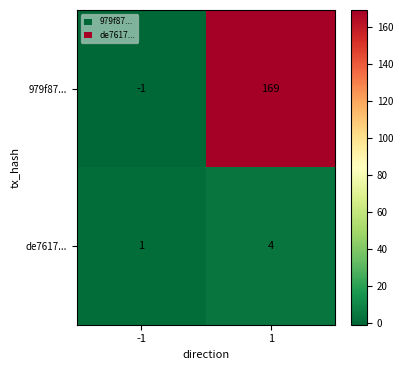

At -1, list the series in order from smallest to largest.

979f87..., de7617...